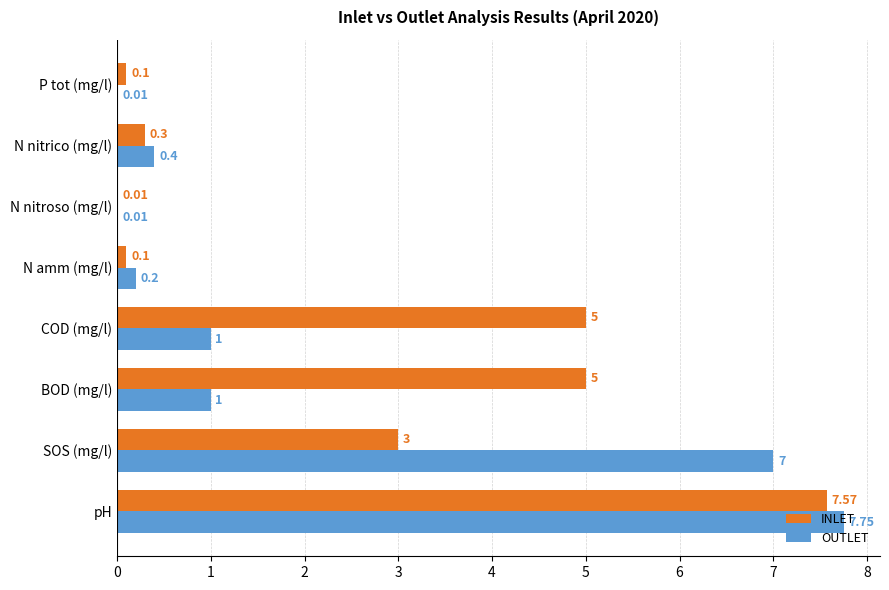

Which series has the largest range (max minus min)?

OUTLET